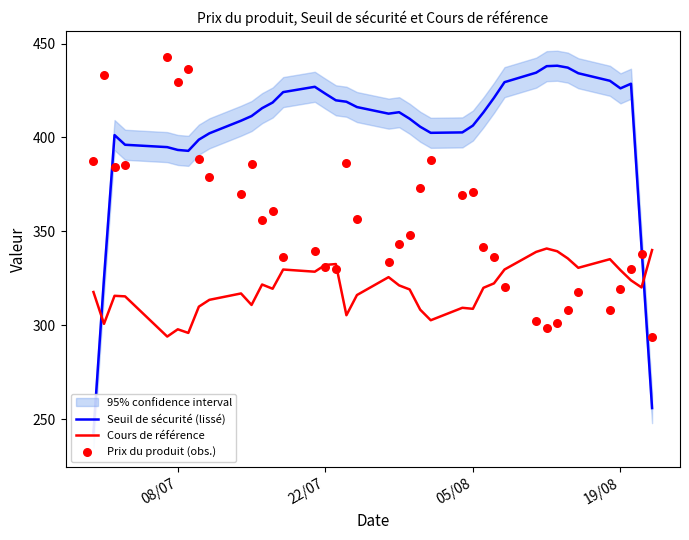

Which series has the largest total across all categories?

Seuil de sécurité (lissé)